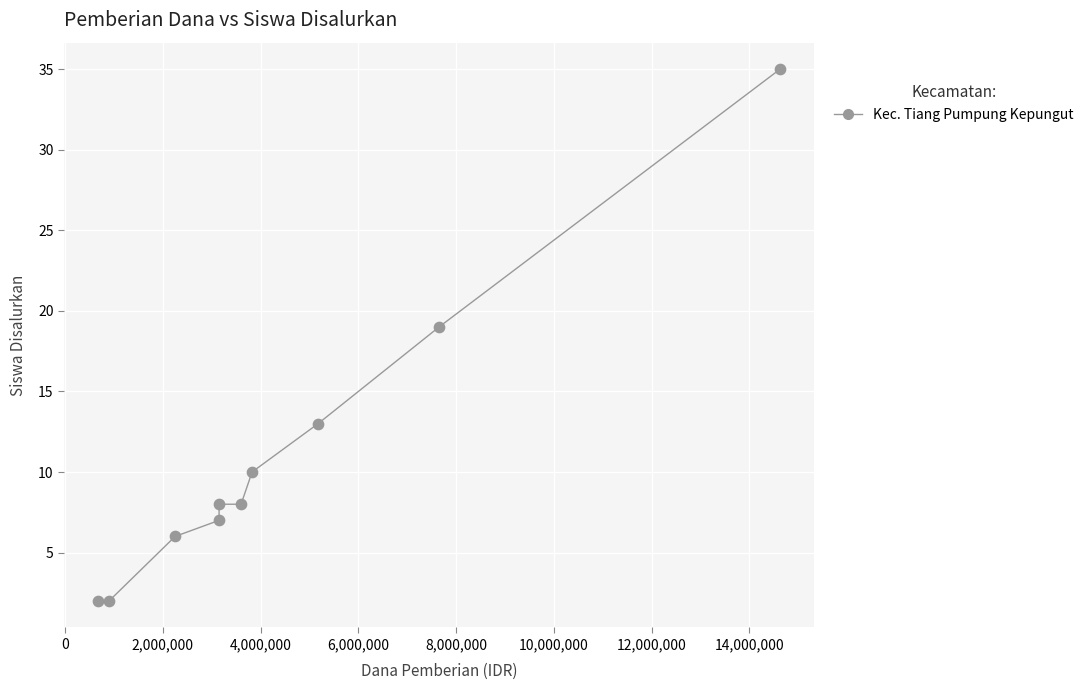

What Y value in the scatter plot is closest to 18?

19